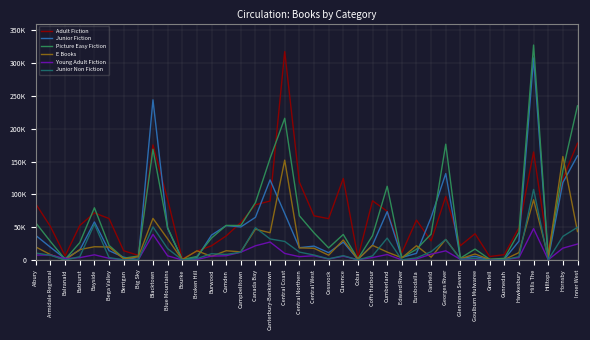

True or false: Junior Non Fiction and Adult Fiction intersect in this chart.

False